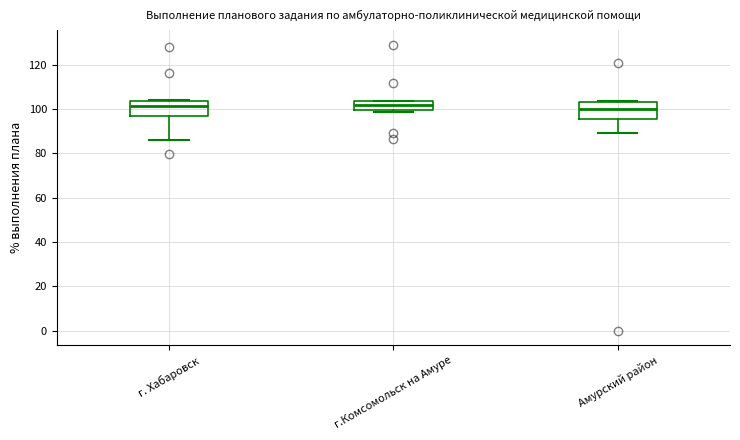

Where does the median line of the box for Амурский район sit on the y-axis? The values are not printed on the chart, so give them approximately, as read against the axis.

100